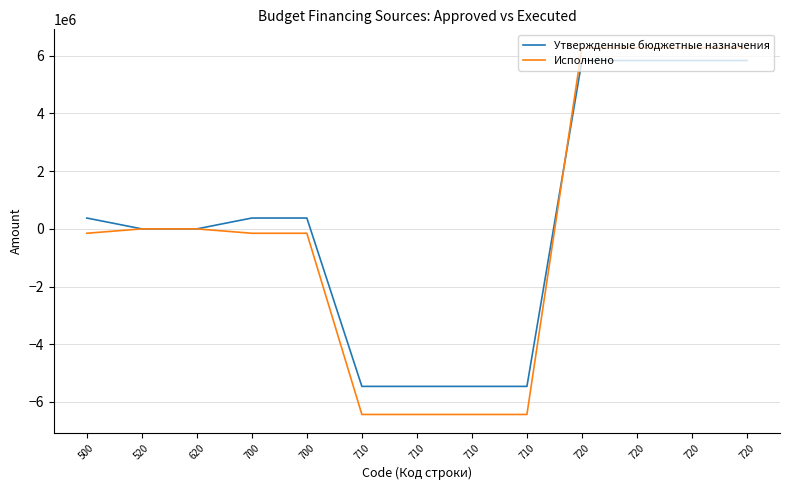

At which category is the sum across all series the highest?

720